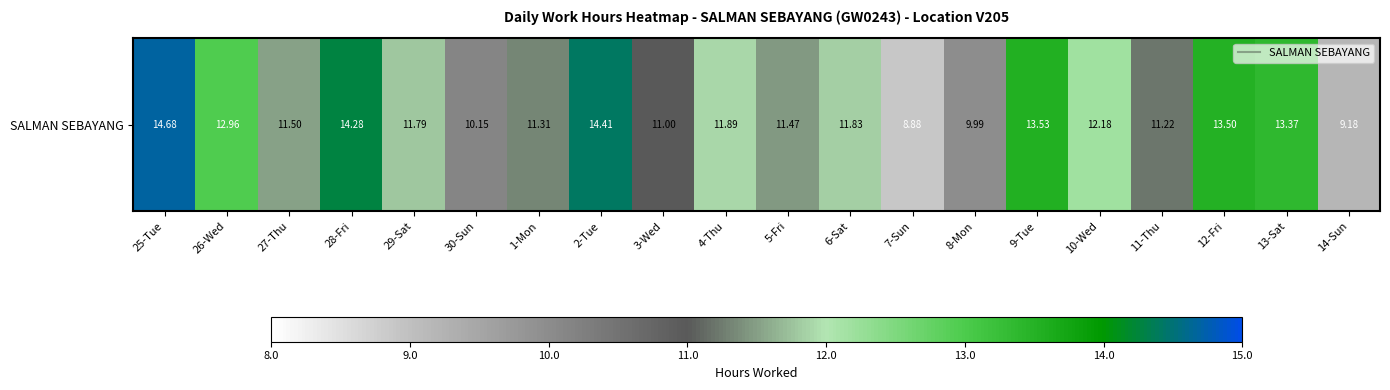

Where does the data first go above 11?

25-Tue